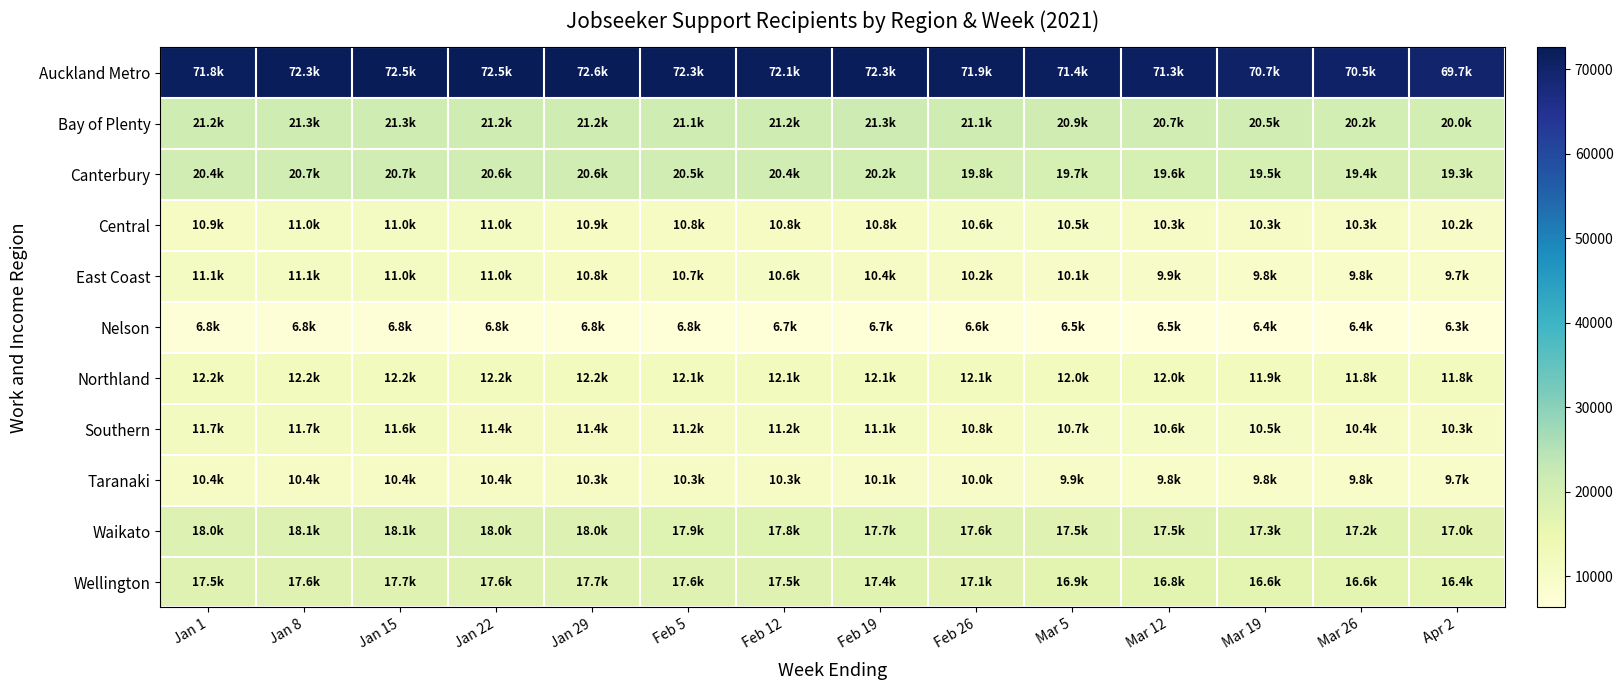

What is the greatest value displayed?

72630